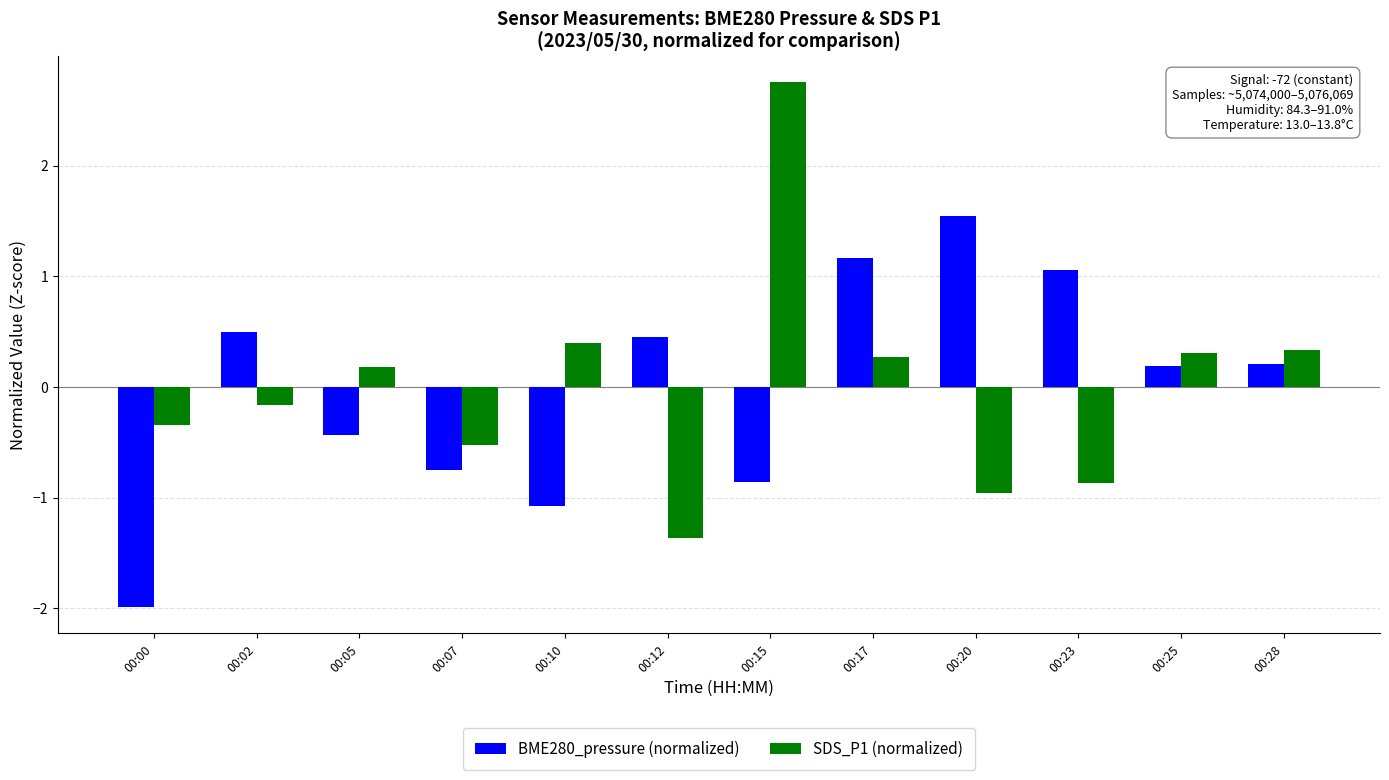

What is the spread (max minus min) of values at 00:00?

1.6